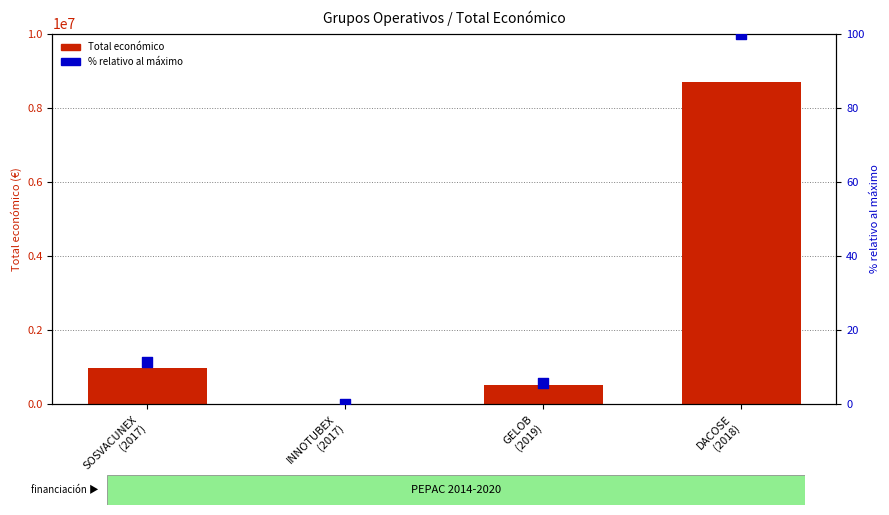

At how many categories does at least one series exceed 5085272?

1